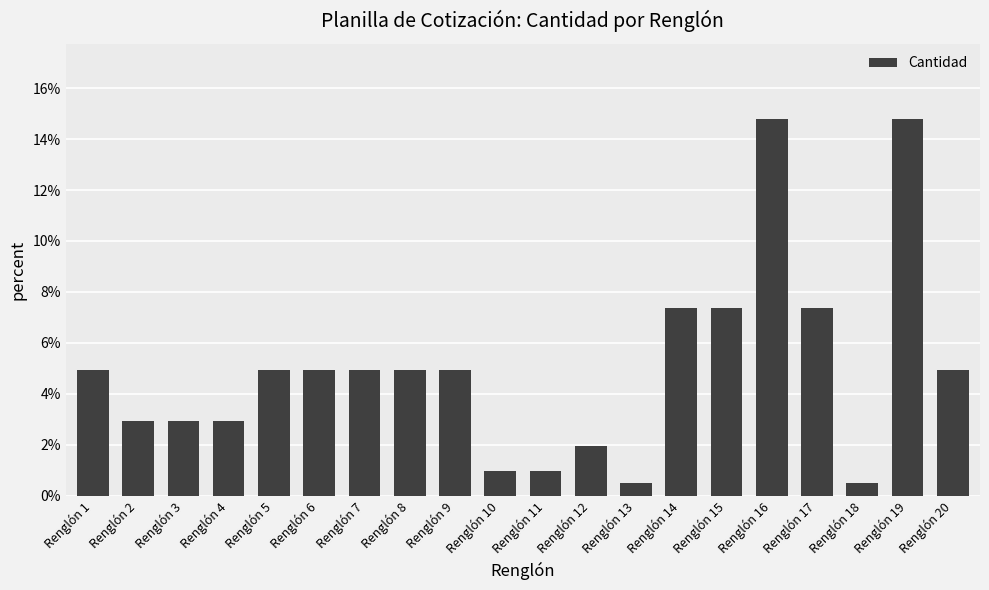

Are the bars horizontal?

No